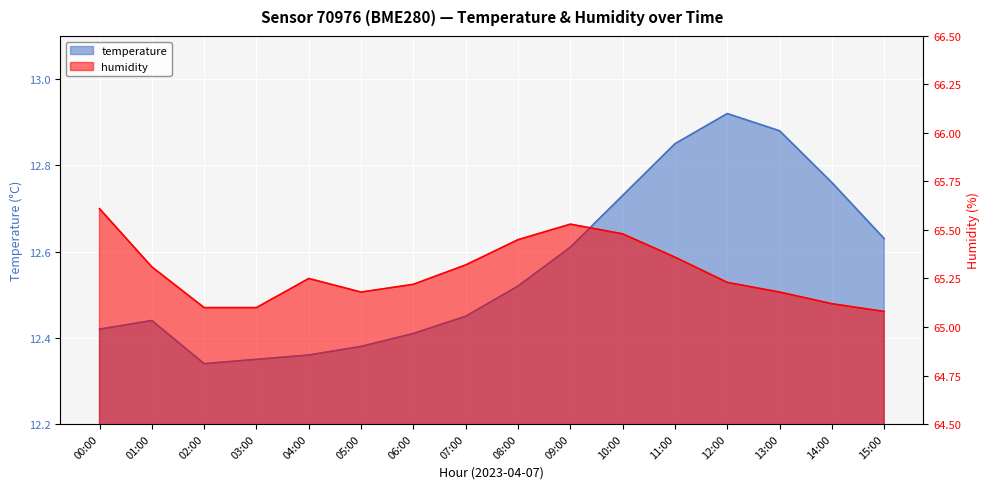

What is the spread (max minus min) of values at 15:00?

52.4